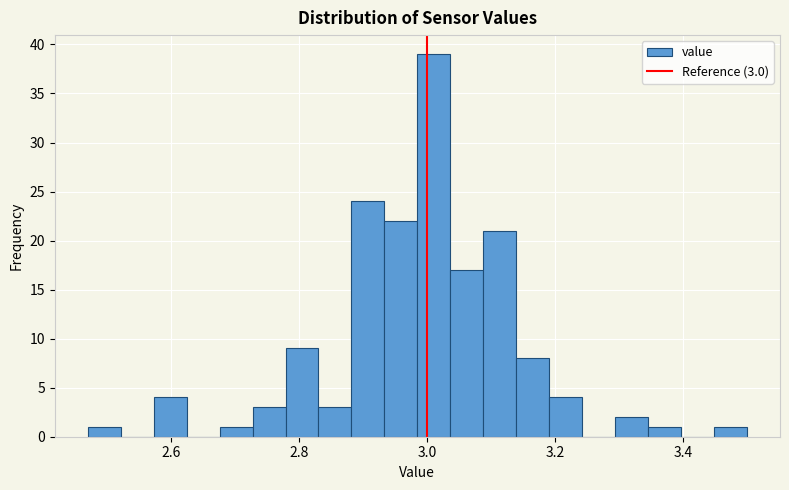

Read against the x-axis, roughly where is the centre of the tallest bar?

3.02